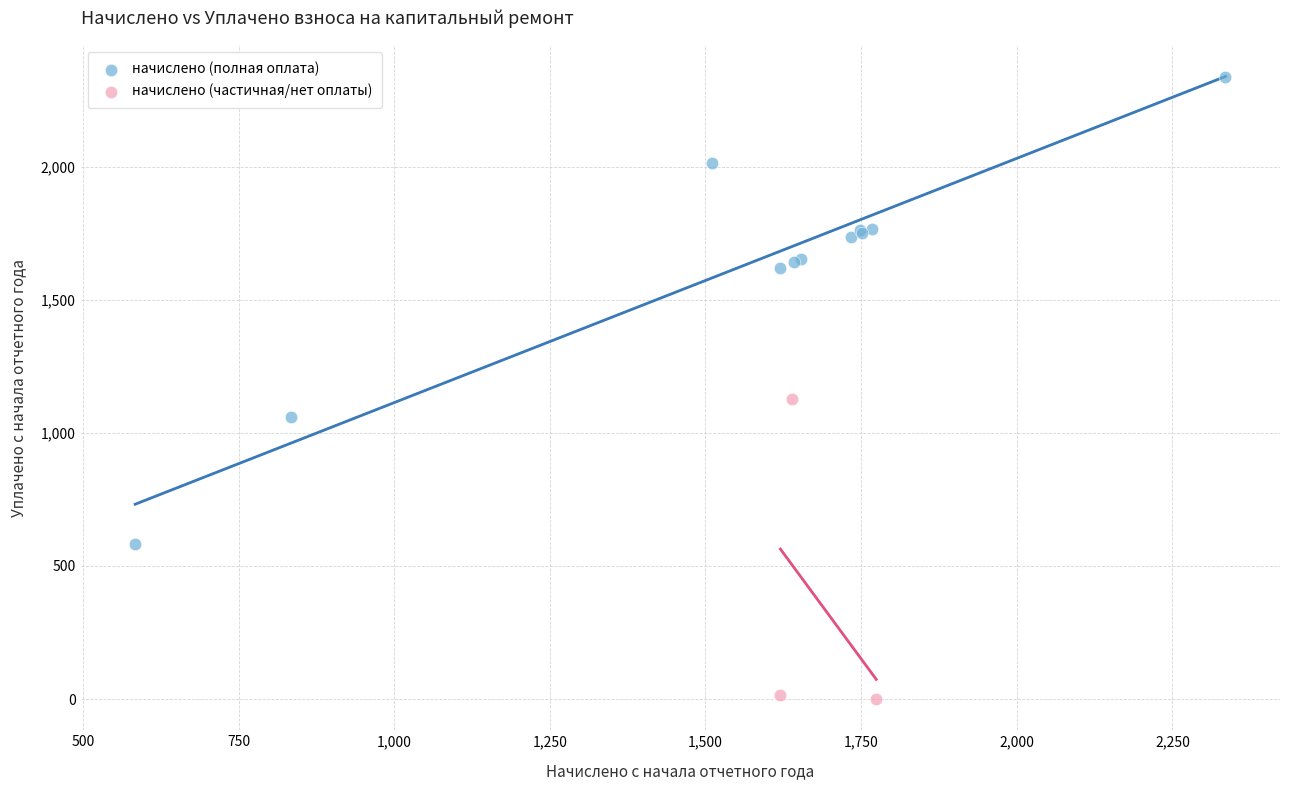

Which series contains the lowest Y value?

начислено (частичная/нет оплаты)